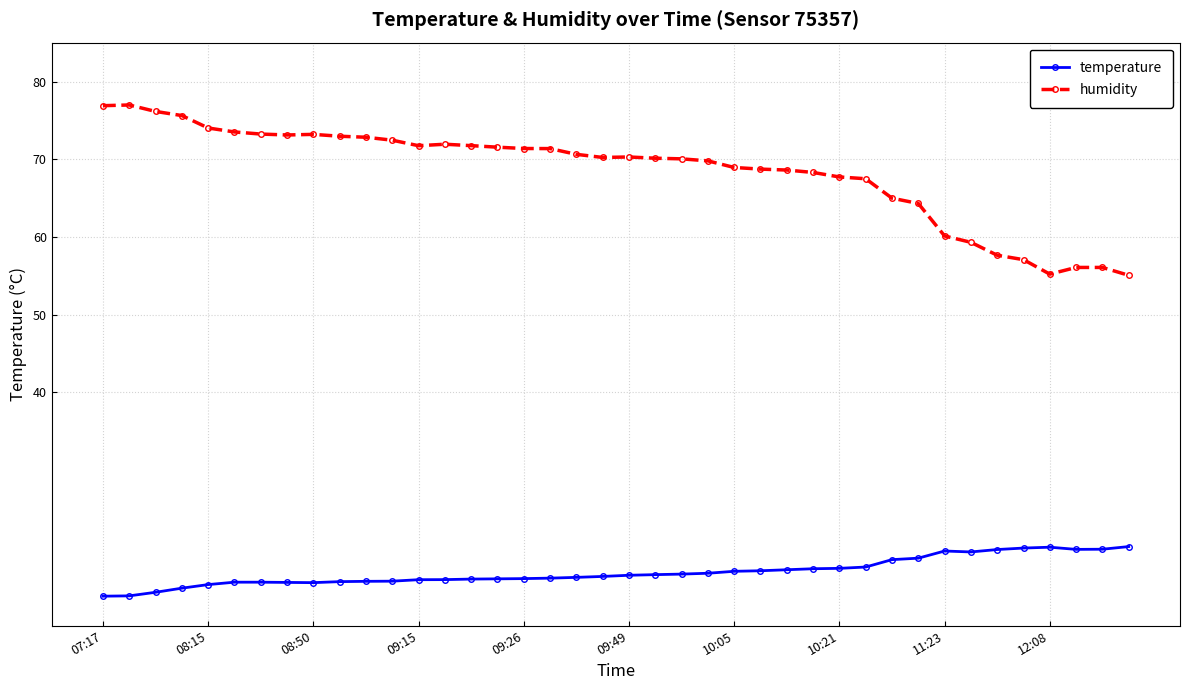

What is the value of the temperature point at the 17th from the left?

16.1